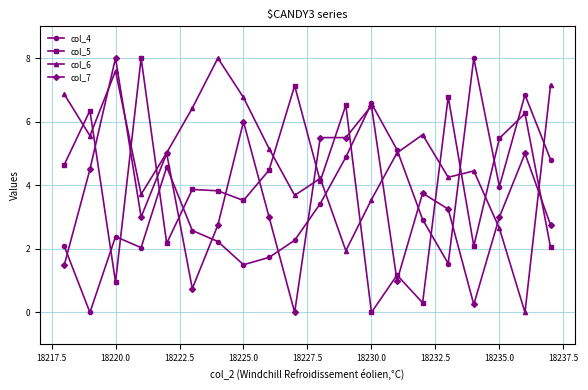

What is the highest value of the col_4 series?

8.0